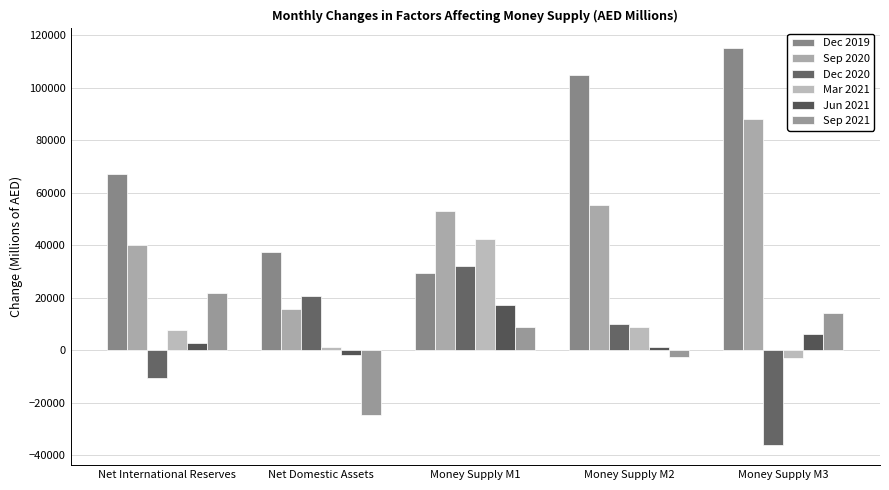

Which category has the lowest value in the Dec 2019 series?

Money Supply M1